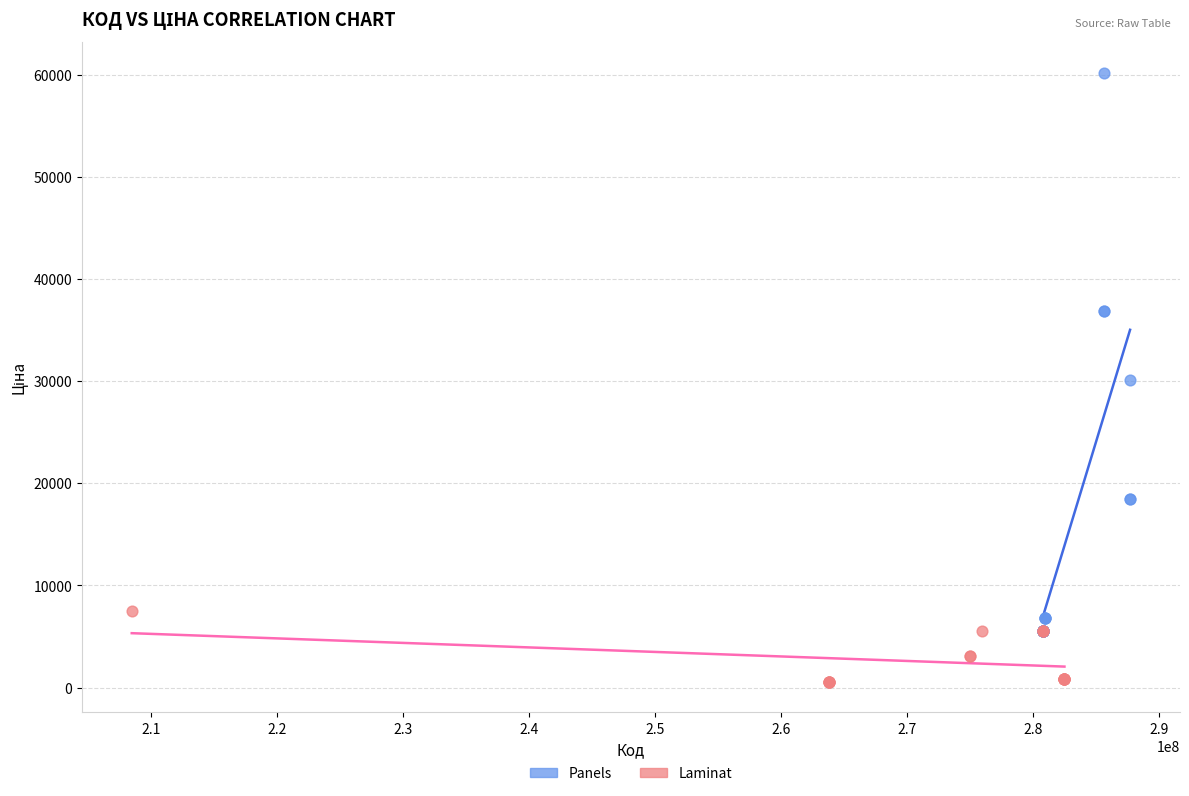

Which series contains the highest Y value?

Panels